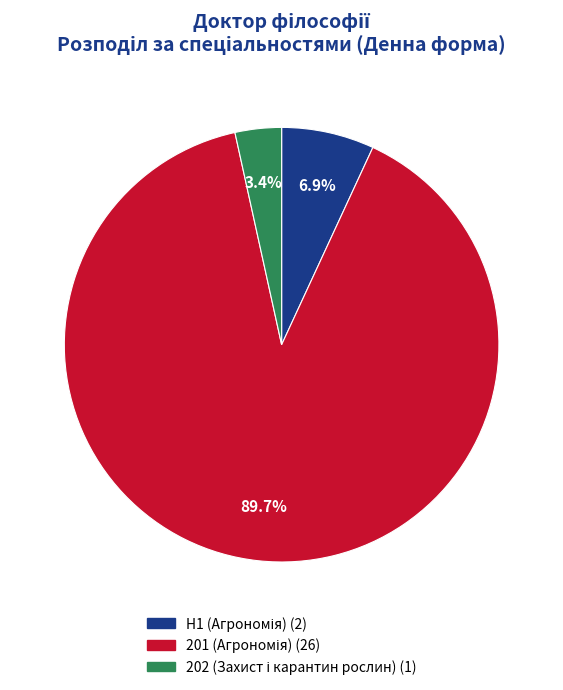

Which slice is the largest?

201